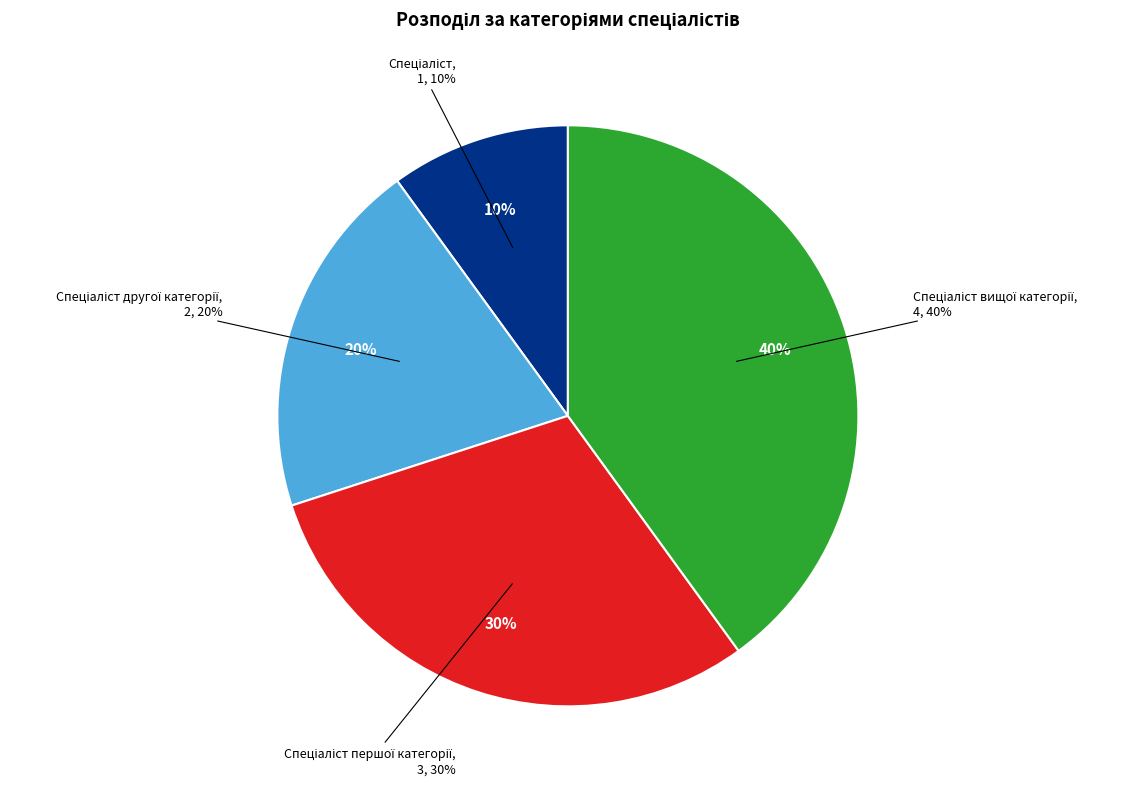

To the nearest percent, what is the combined percentage of Спеціаліст вищої категорії and Спеціаліст першої категорії?

70%